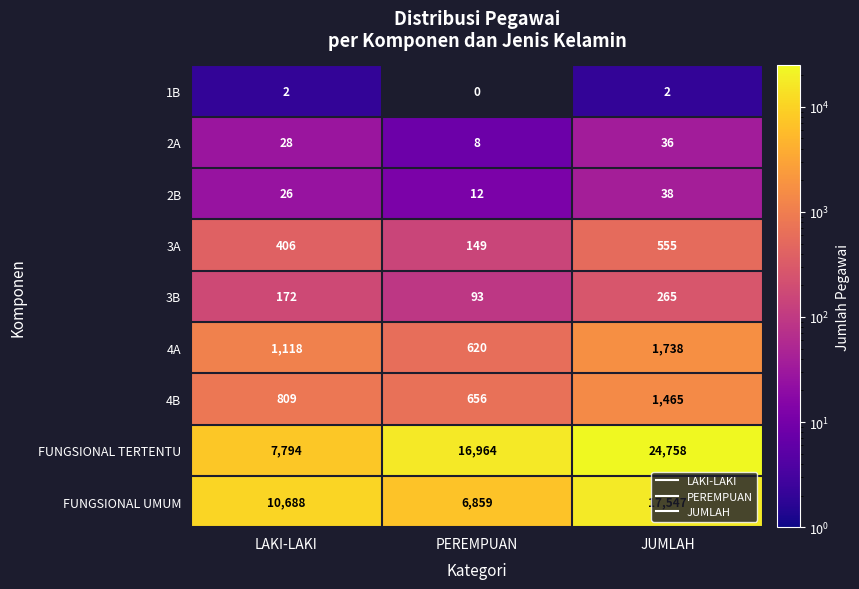

What value does the FUNGSIONAL UMUM series have at JUMLAH, to the nearest 50?

17550